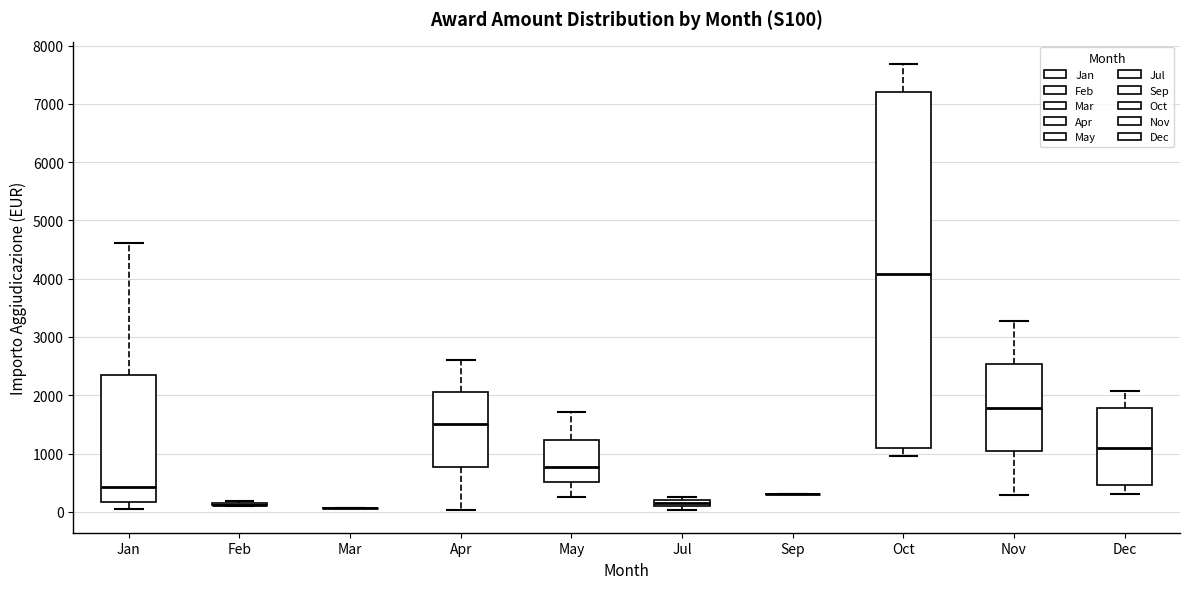

Where is the lower edge of the box for May on the y-axis? The values are not printed on the chart, so give them approximately, as read against the axis.

500